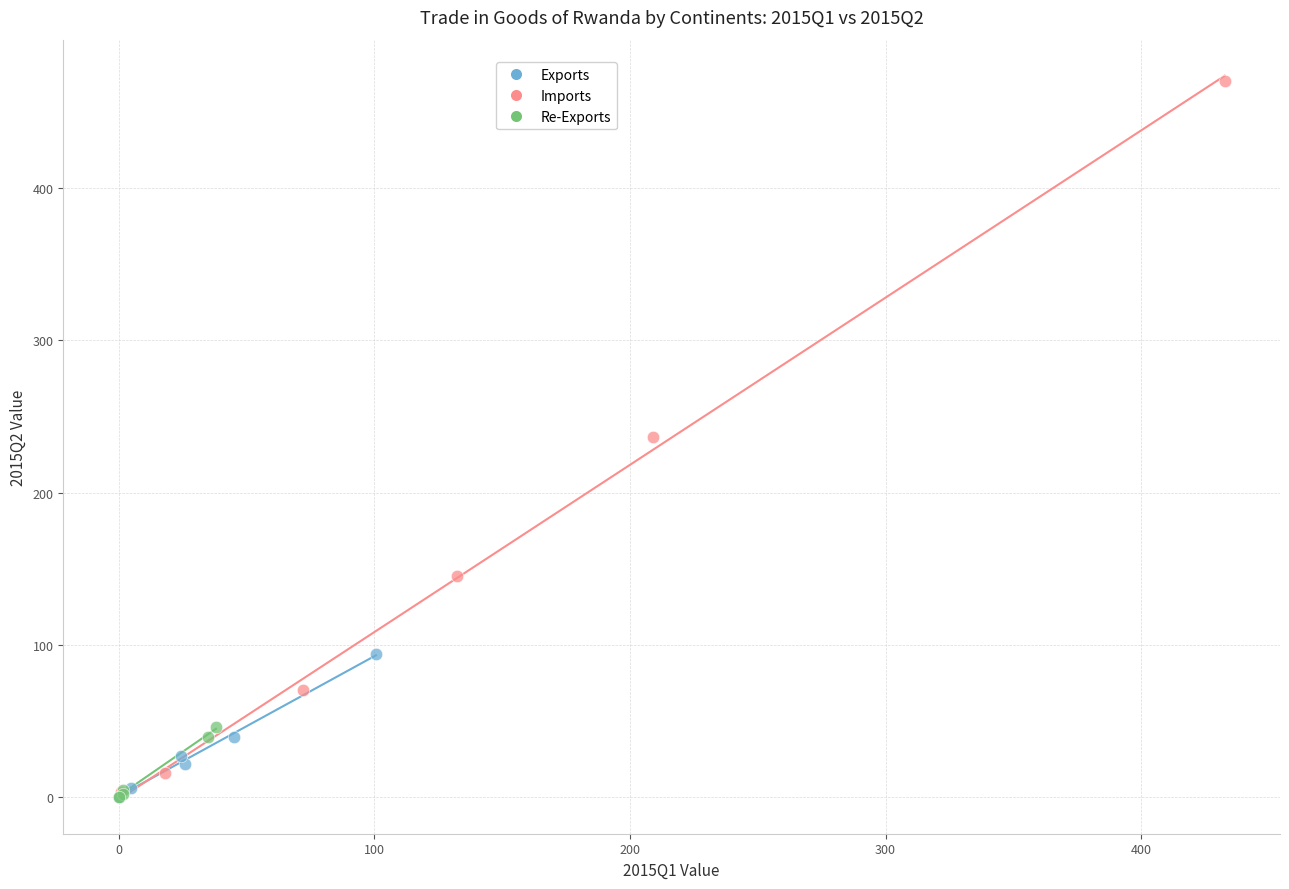

Which series has the widest spread of Y values?

Imports